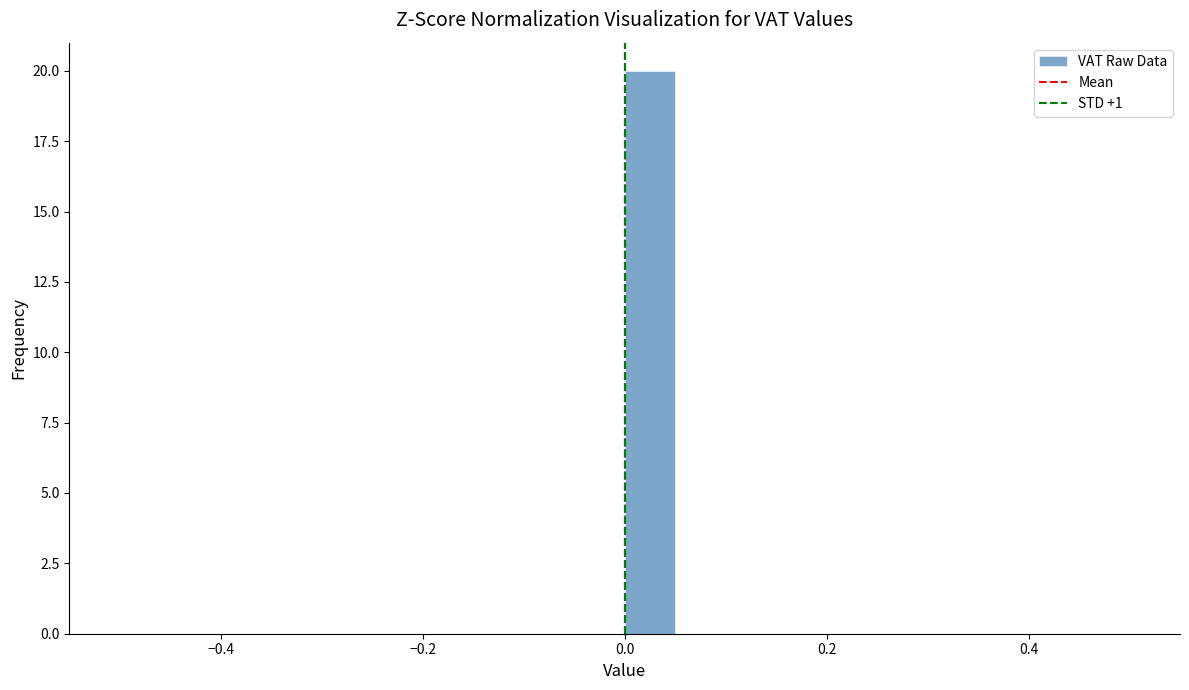

Read against the x-axis, roughly where is the centre of the tallest bar?

0.02